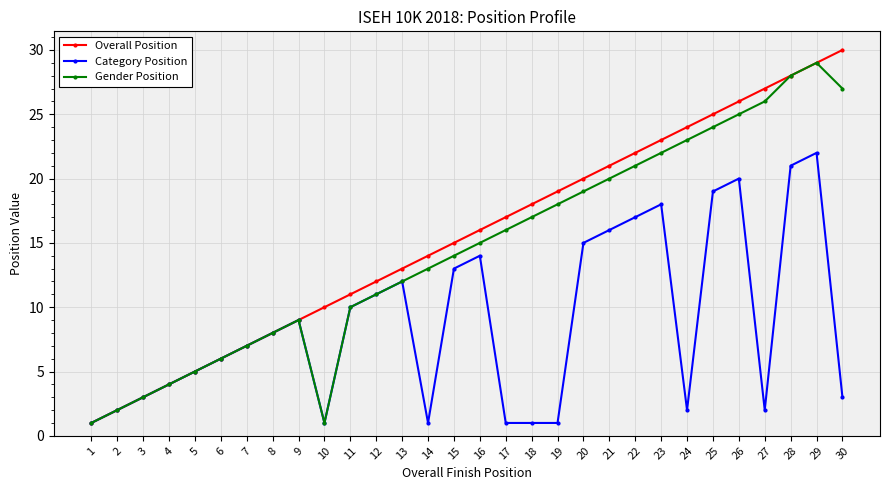

True or false: Gender Position has a value of 12 at 8.

False